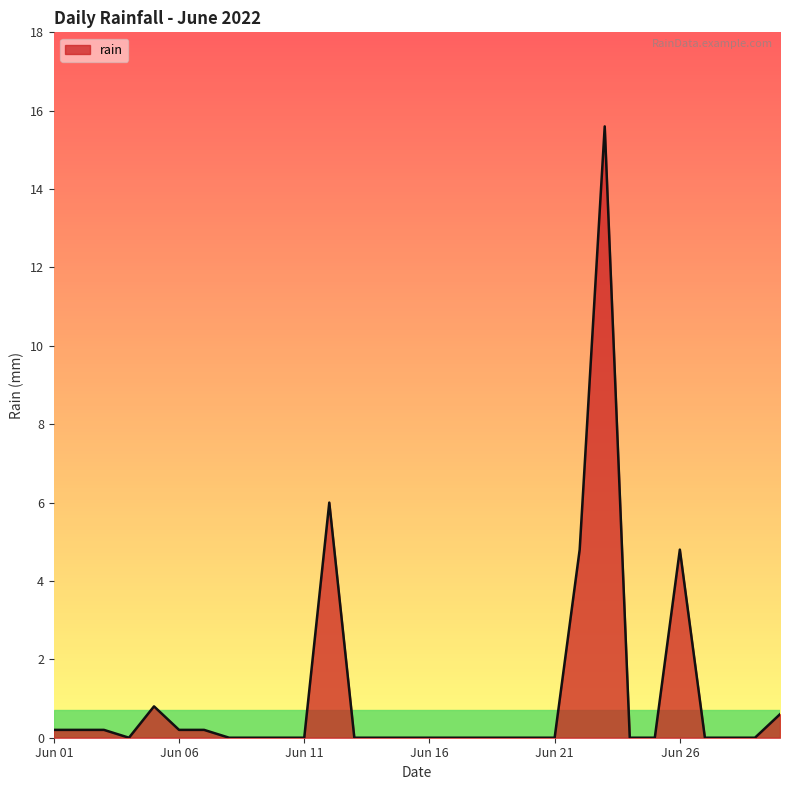

What is the maximum value shown in the chart?

15.6